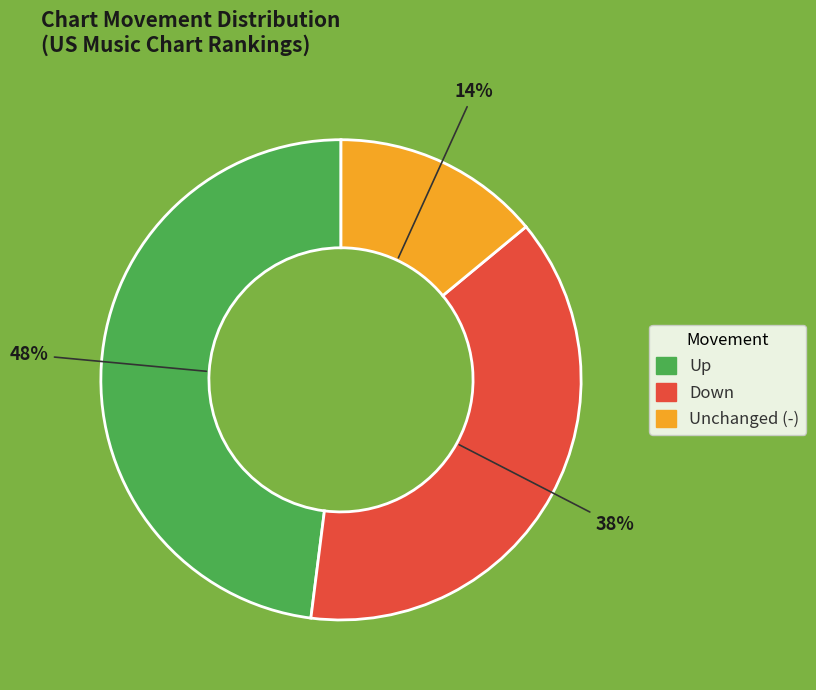

Is there any slice that represents more than half of the pie?

No